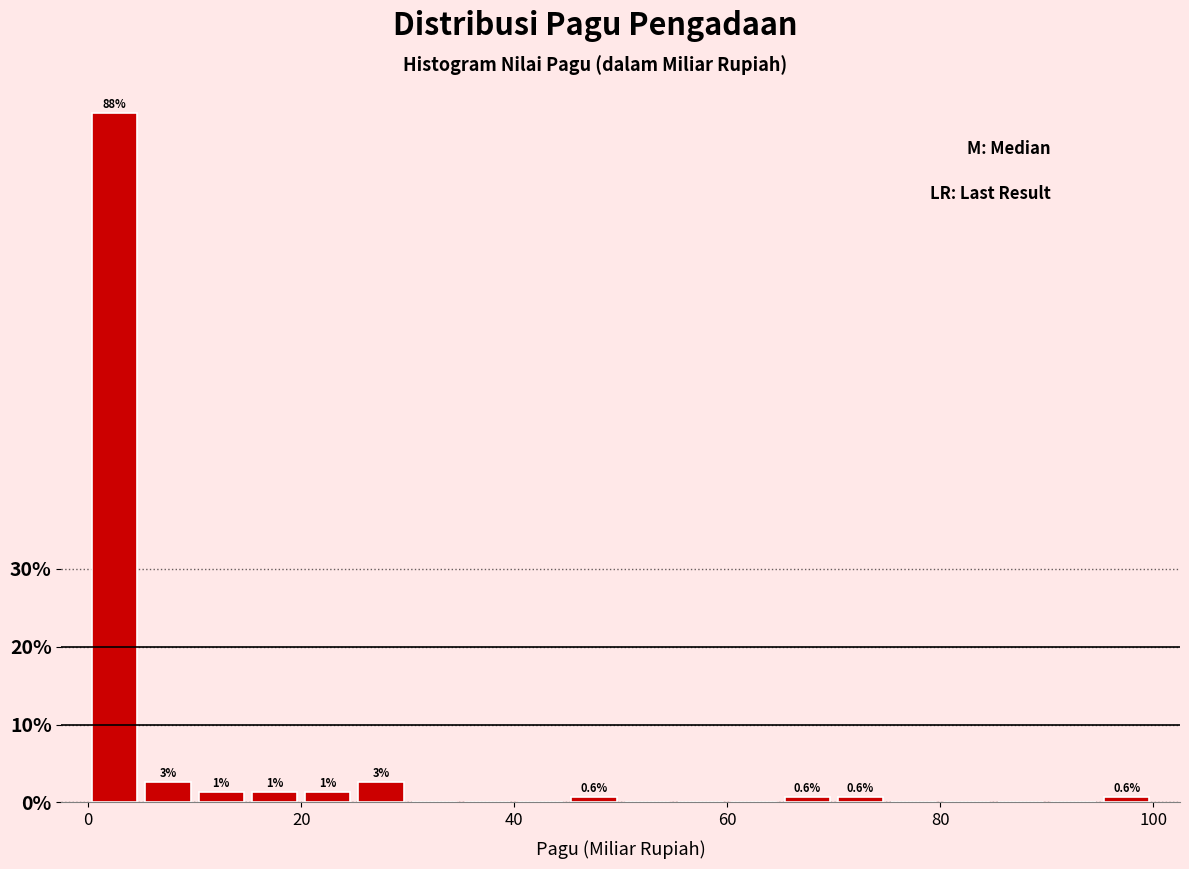

Read against the x-axis, roughly where is the centre of the tallest bar?

2